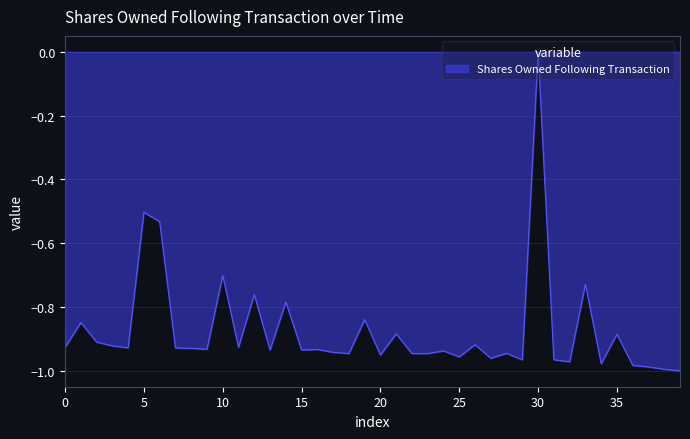

What is the value of the 15th point from the left?

-0.8